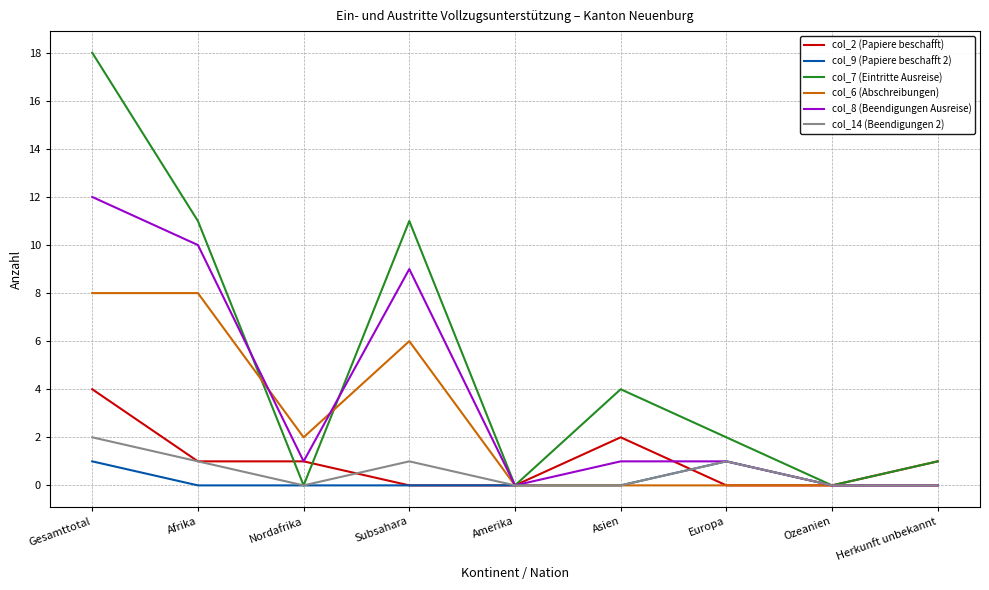

Which label corresponds to the largest value in the chart?

Gesamttotal